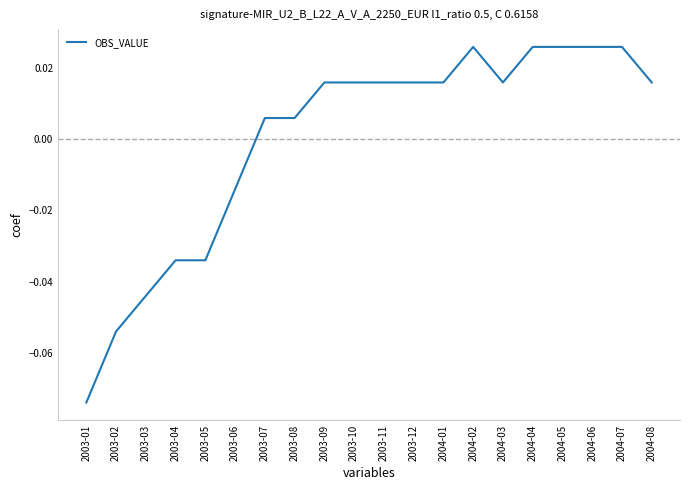

Which has a higher value, 2003-03 or 2003-04?

2003-04